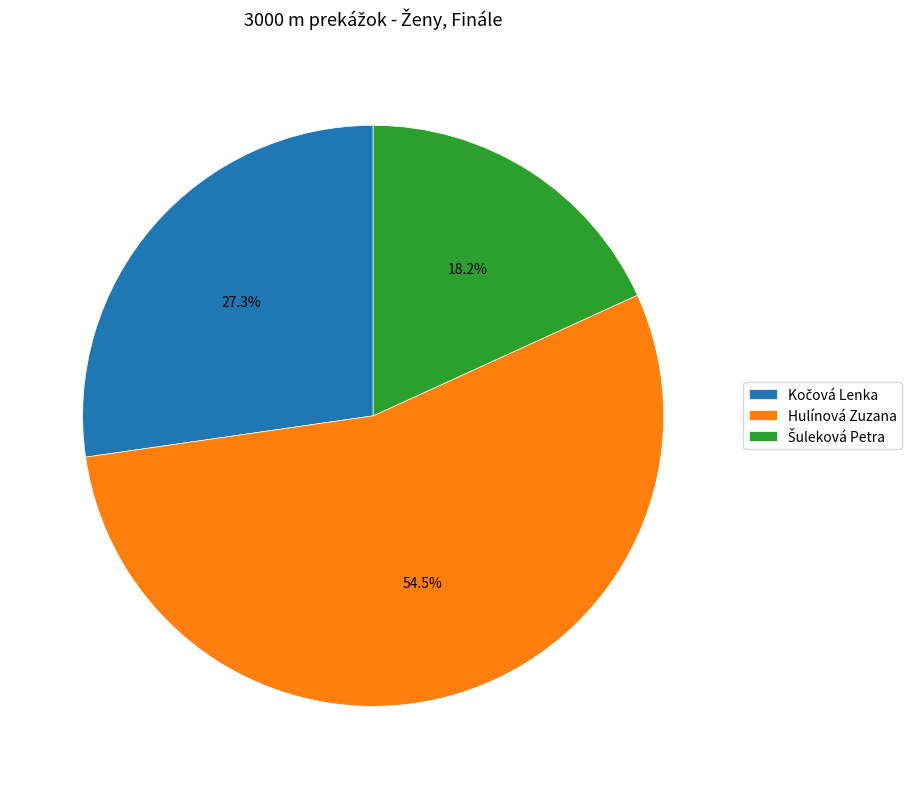

Which category accounts for the majority?

Hulínová Zuzana